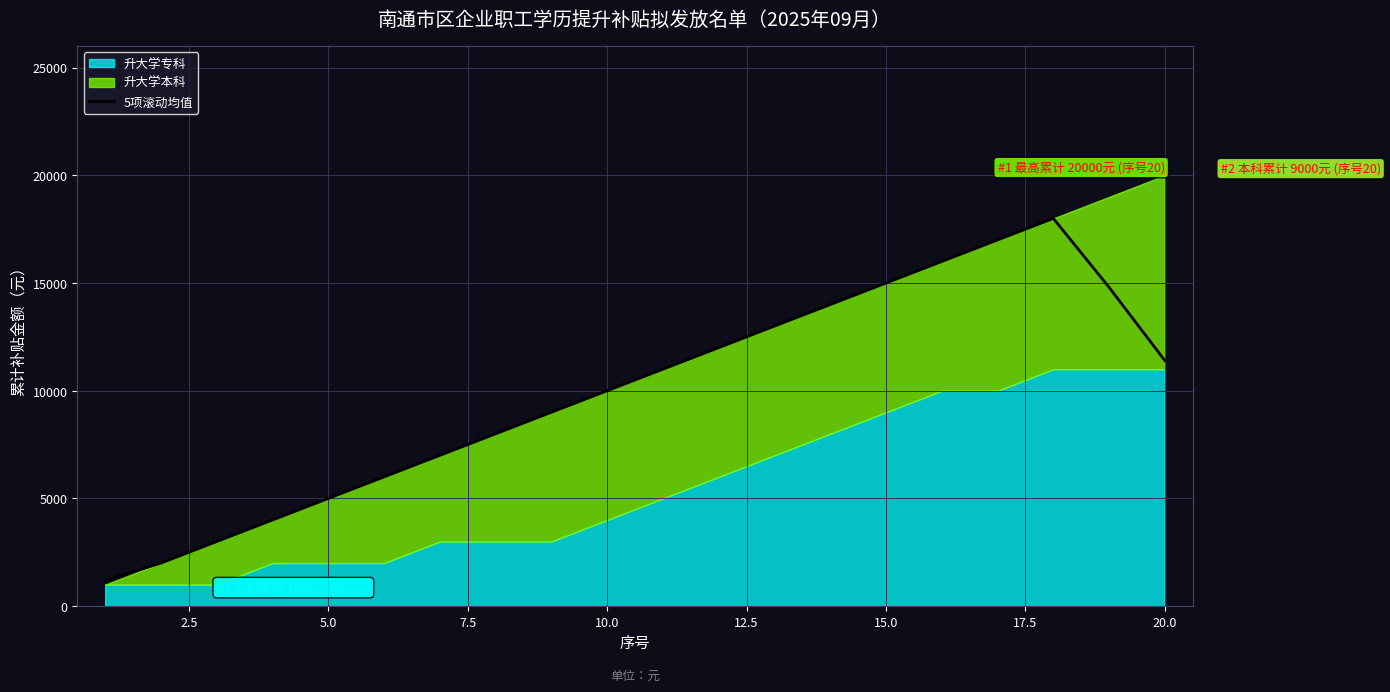

What is the difference between the maximum and second lowest values?

16000